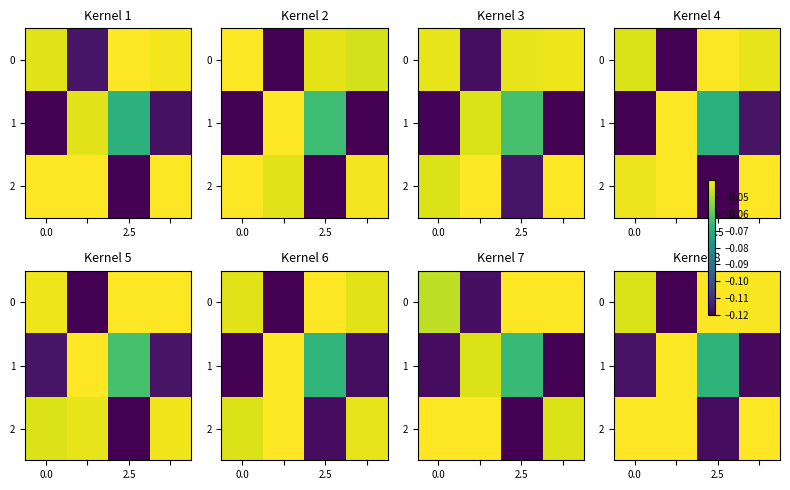

How many categories are shown in the chart?

4